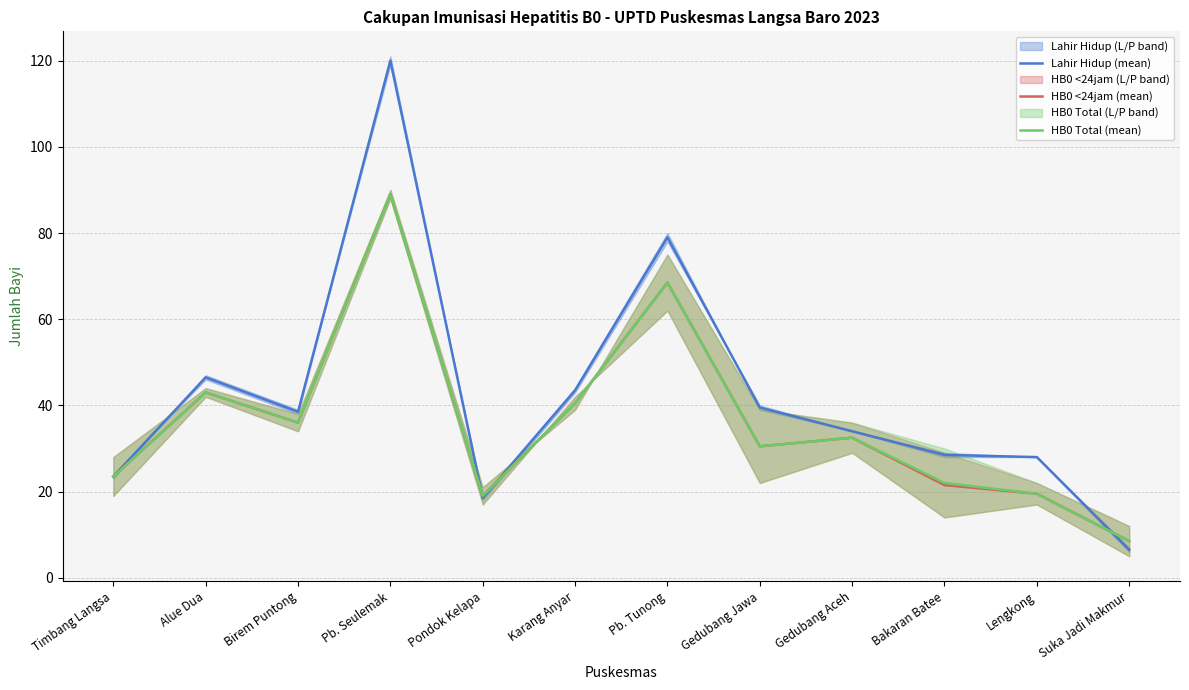

True or false: Lahir Hidup (mean) has a value of 12.7 at Alue Dua.

False